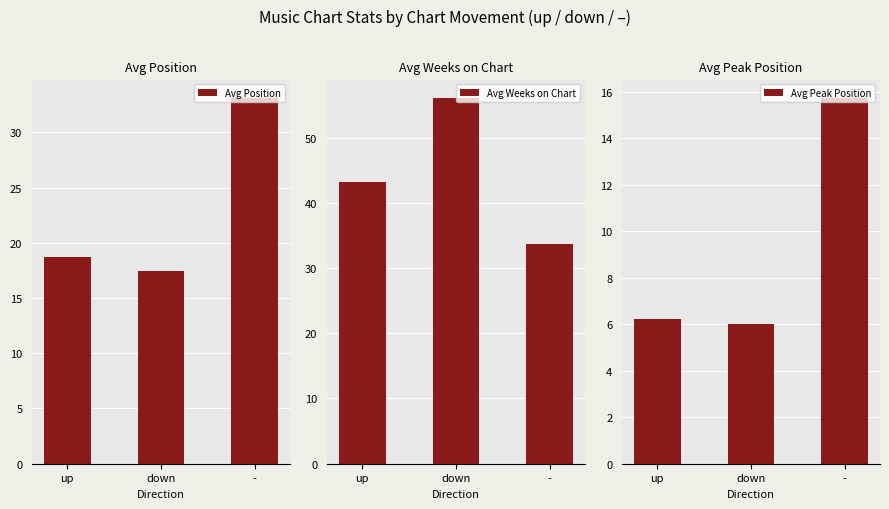

Where does the Avg Weeks on Chart series first go above 43?

up